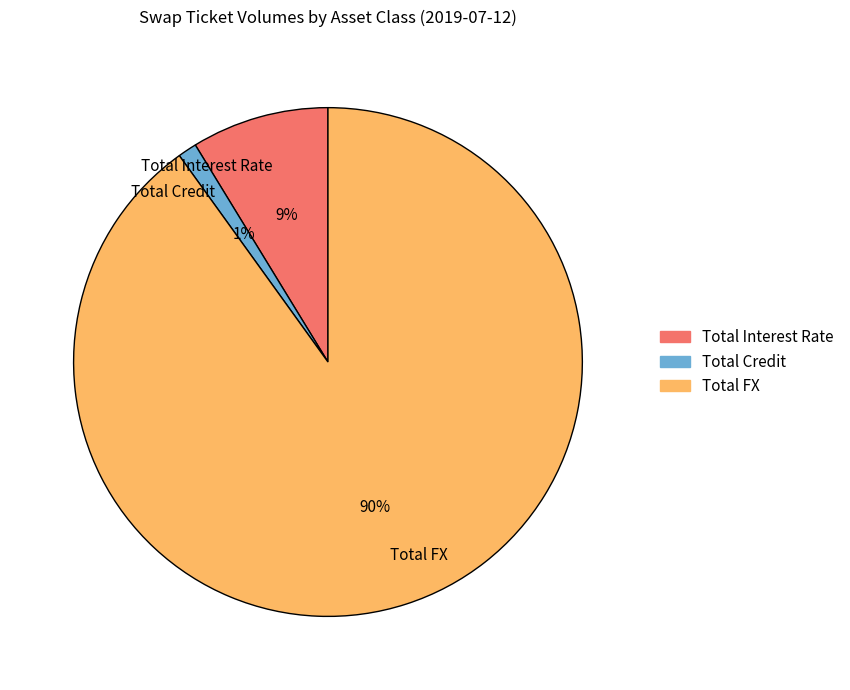

Is it true that Total Interest Rate is 9% of the pie?

True